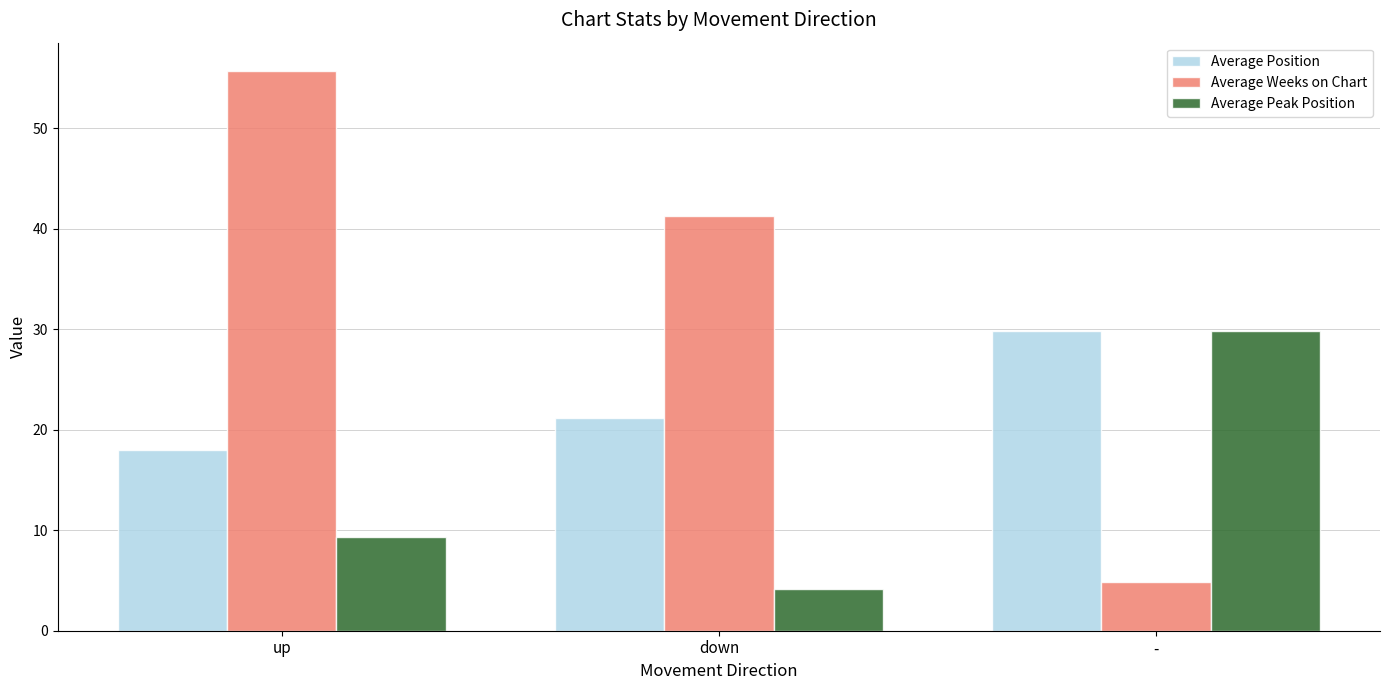

At up, list the series in order from smallest to largest.

Average Peak Position, Average Position, Average Weeks on Chart